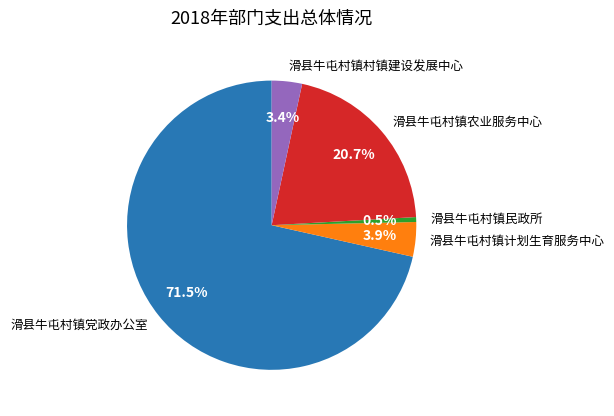

Which has a higher value, 滑县牛屯村镇民政所 or 滑县牛屯村镇党政办公室?

滑县牛屯村镇党政办公室